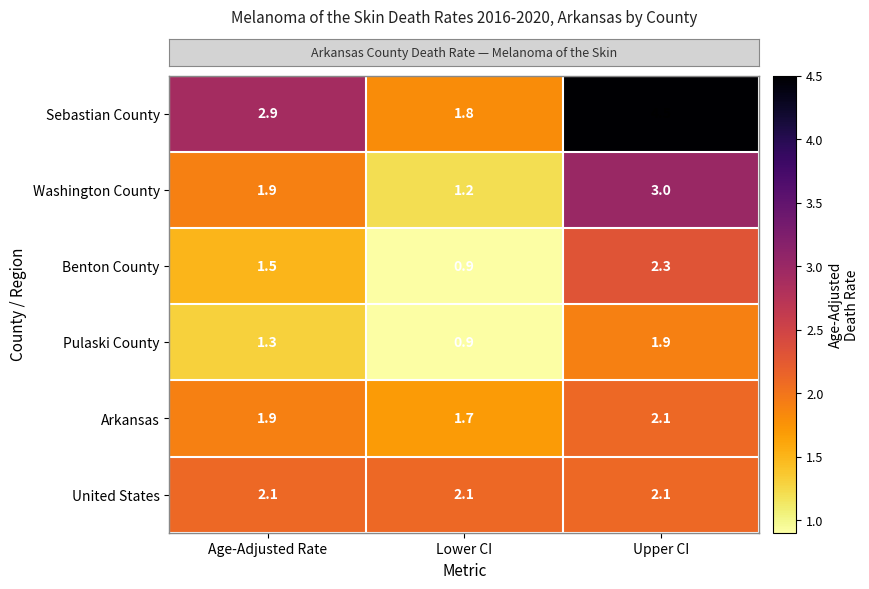

What is the approximate value of United States at Upper CI?

2.1